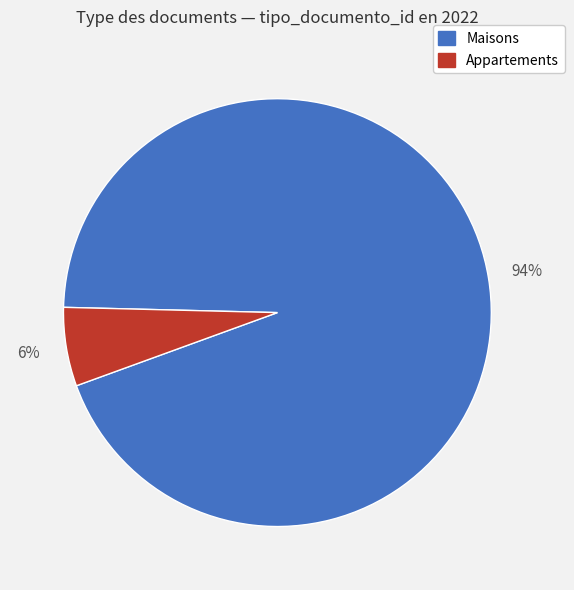

Is there any slice that represents more than half of the pie?

Yes